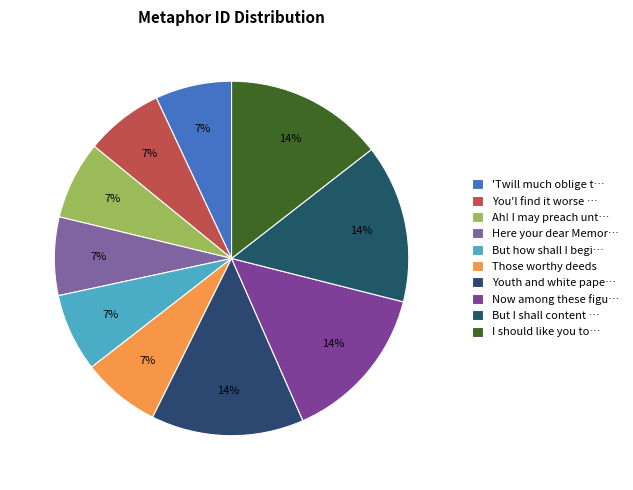

Count the number of slices in the pie.

10